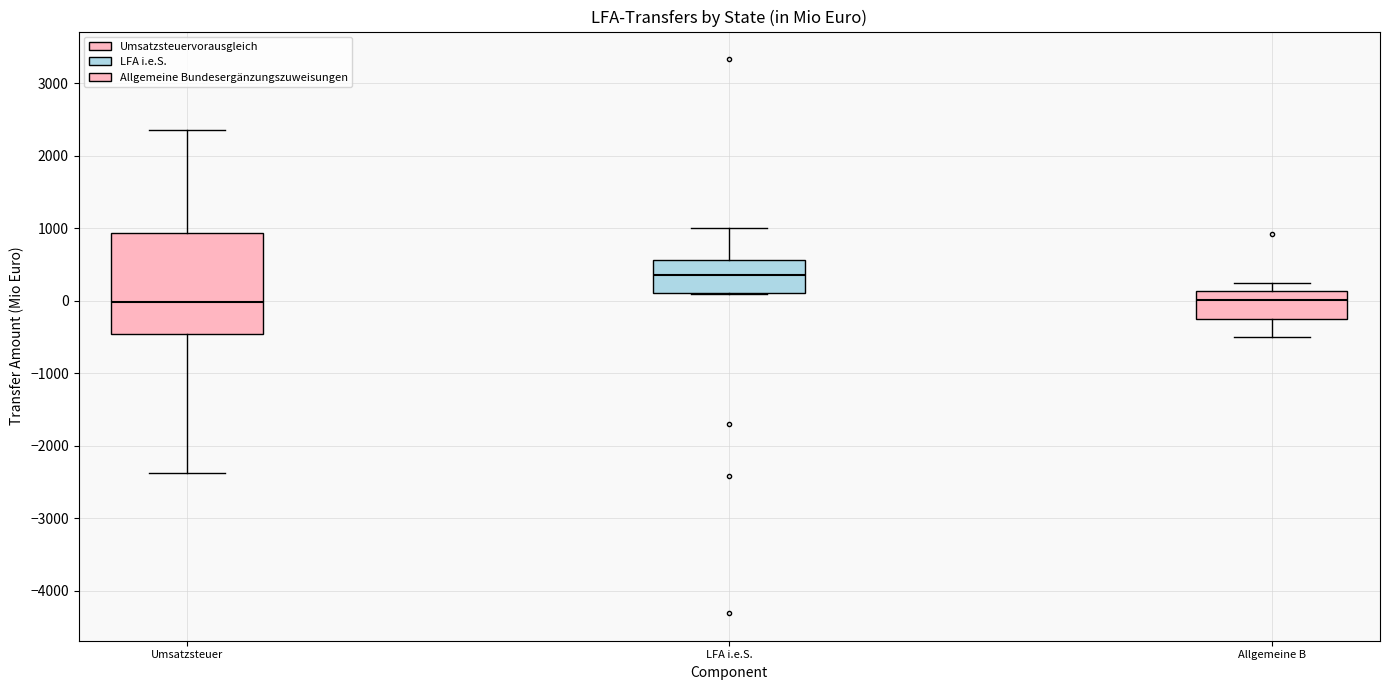

Reading left to right, read every box against the y-axis: the position of its median line, the range the box covers, and the ends of its whiskers. The values are not printed on the chart, so give them approximately, as read against the axis.

Umsatzsteuer: median 0, box -500 to 900, whiskers -2400 to 2300
LFA i.e.S.: median 400, box 100 to 600, whiskers 100 to 1000
Allgemeine B: median 0, box -300 to 100, whiskers -500 to 200